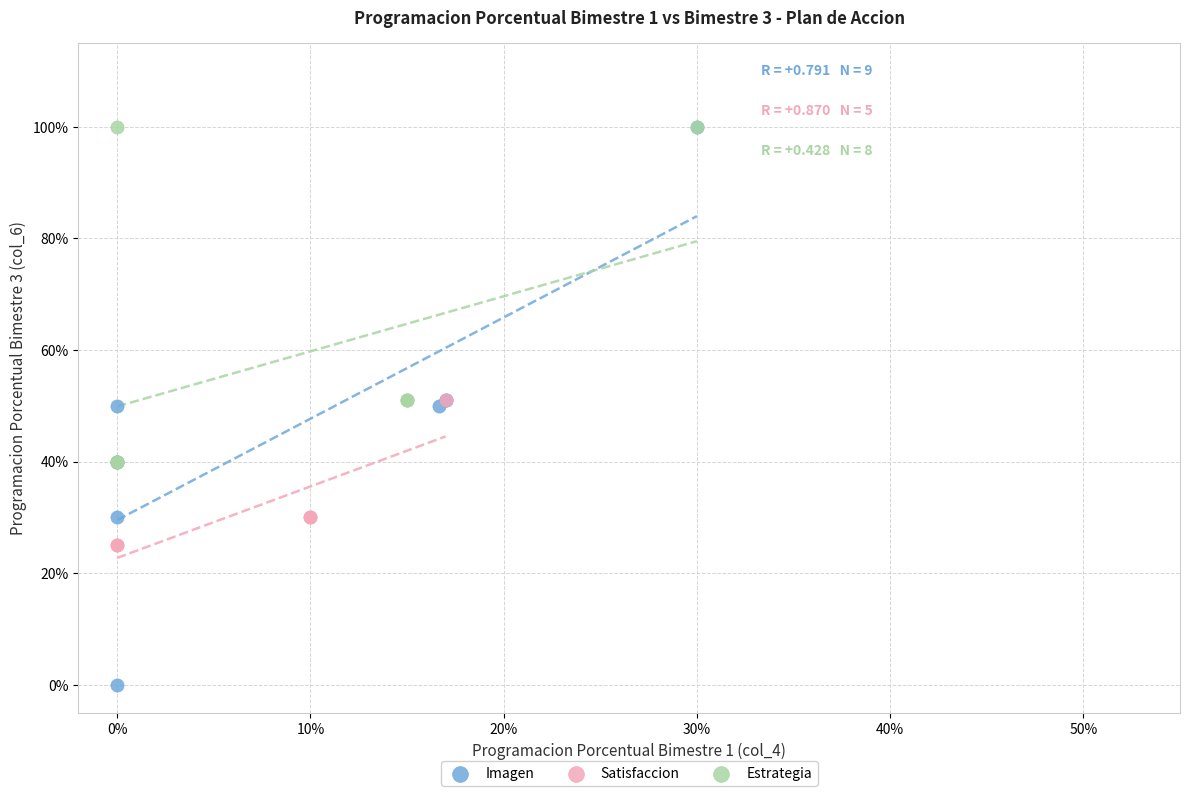

Which series reaches the minimum Y coordinate?

Imagen